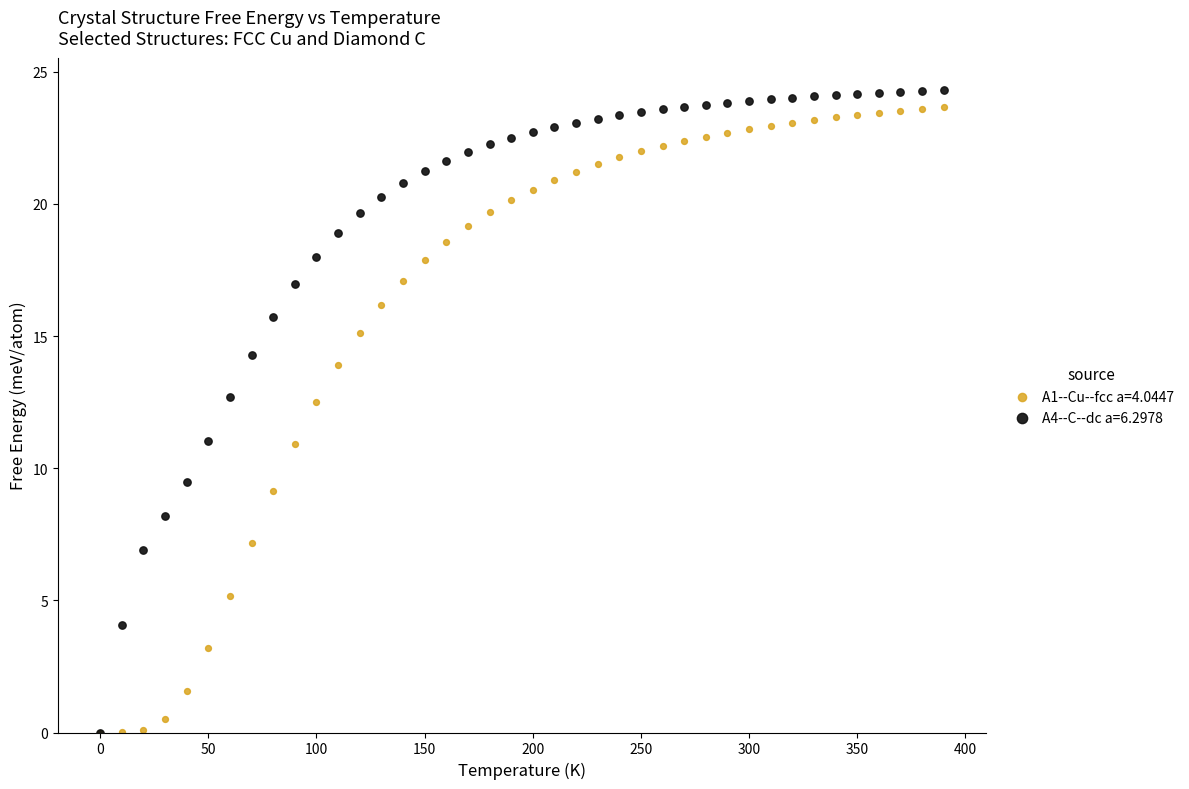

What are all the series names shown in the legend?

A1--Cu--fcc a=4.0447, A4--C--dc a=6.2978